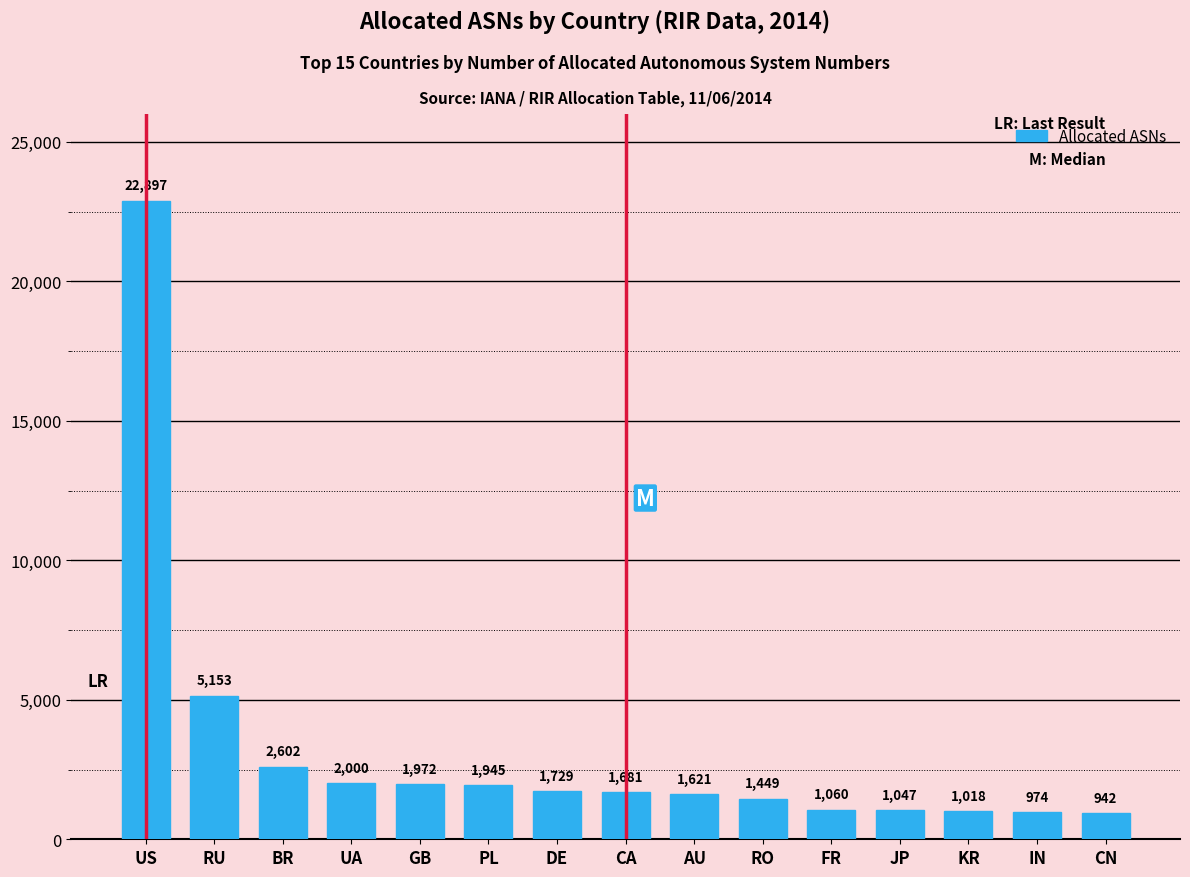

At which label is the value closest to 11919?

RU